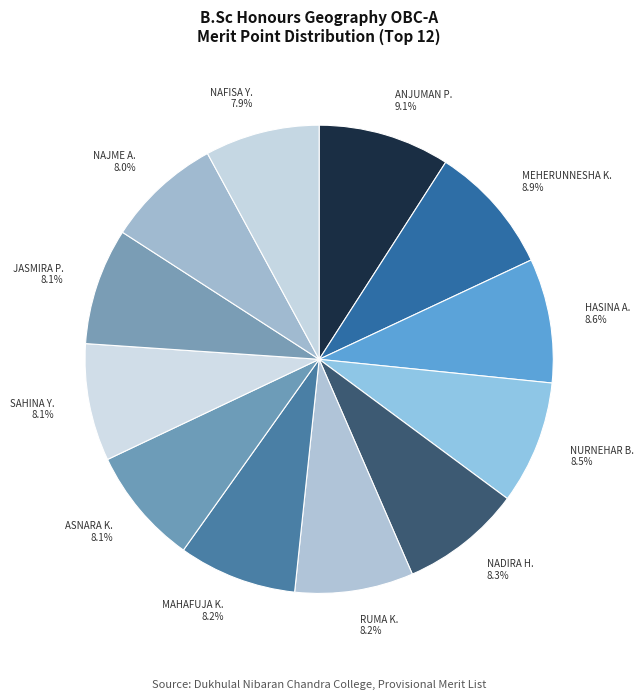

What portion of the pie excludes ANJUMAN P. 9.1%?

90.9%